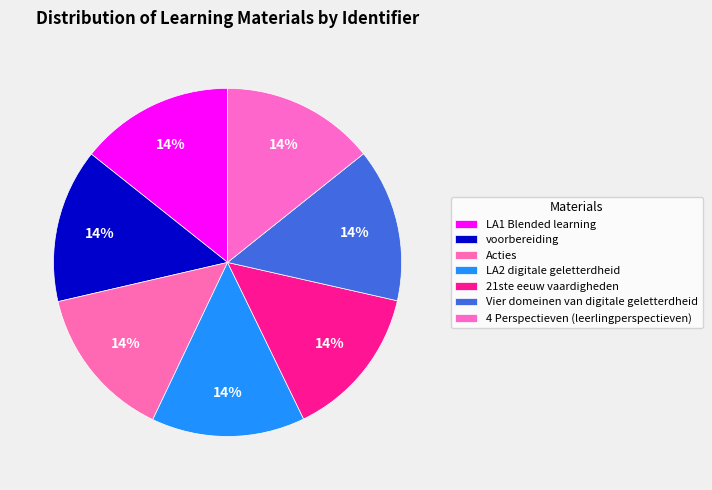

True or false: LA2 digitale geletterdheid accounts for 1% of the total.

False